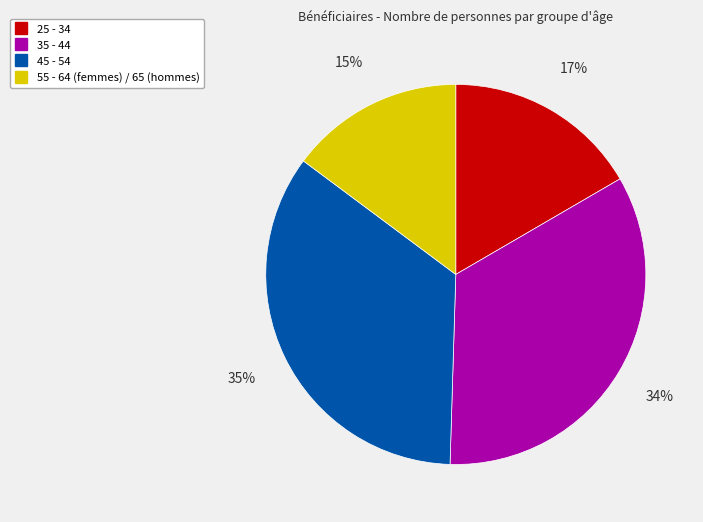

Which category has the biggest portion of the pie?

45 - 54